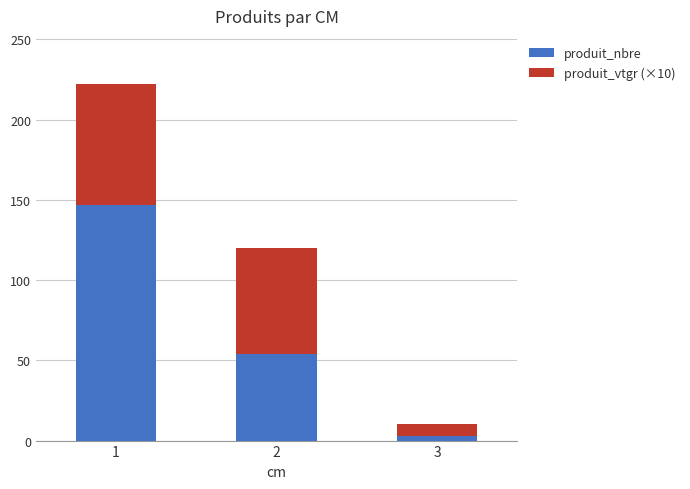

What is the sum of the produit_nbre values at 2 and 3?

57.0